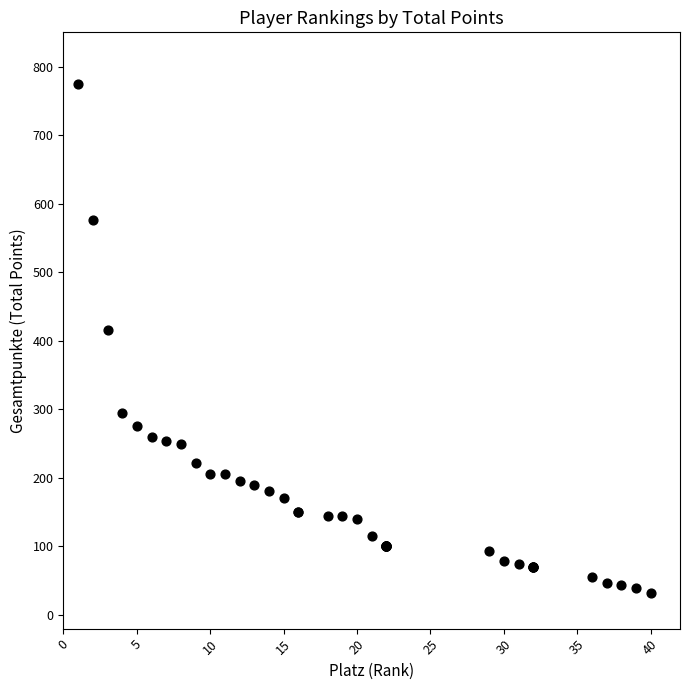

What Y value in the scatter plot is closest to 403?

415